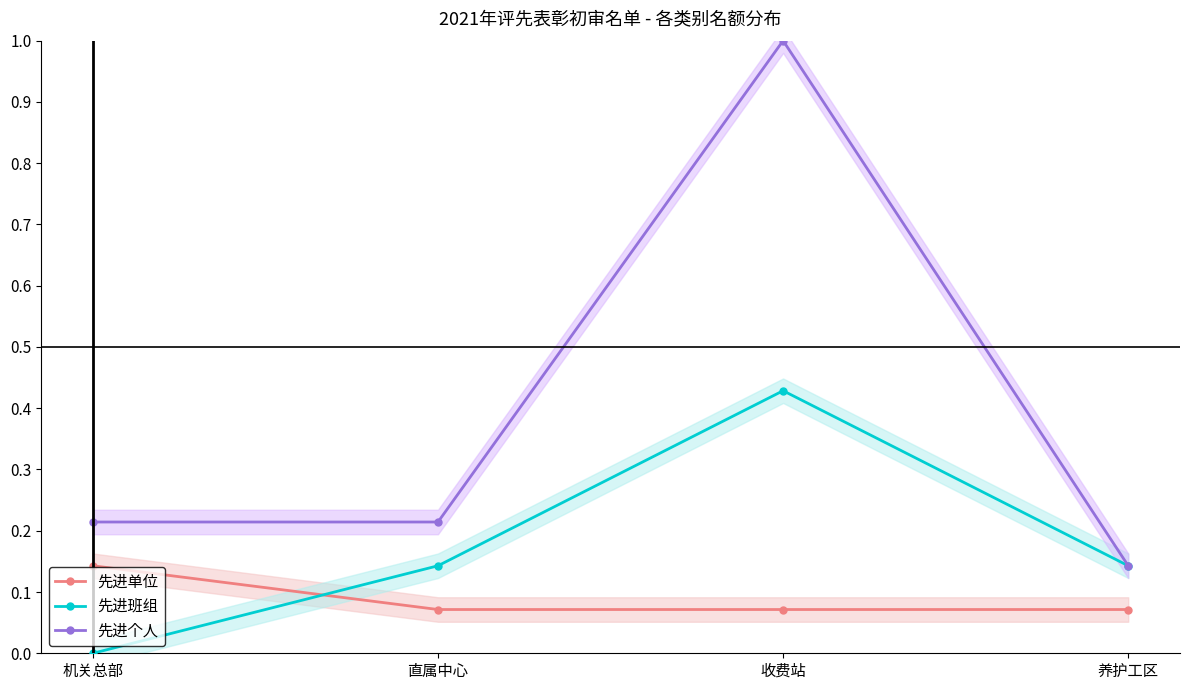

How many intersections are there between 先进单位 and 先进班组?

1